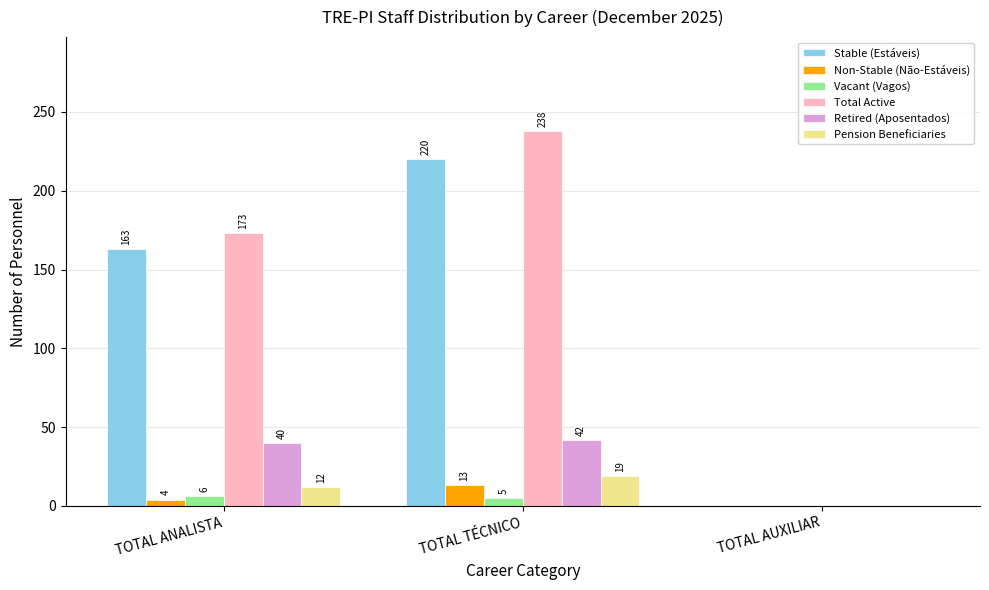

The value of Total Active at TOTAL ANALISTA is 173. True or false?

True